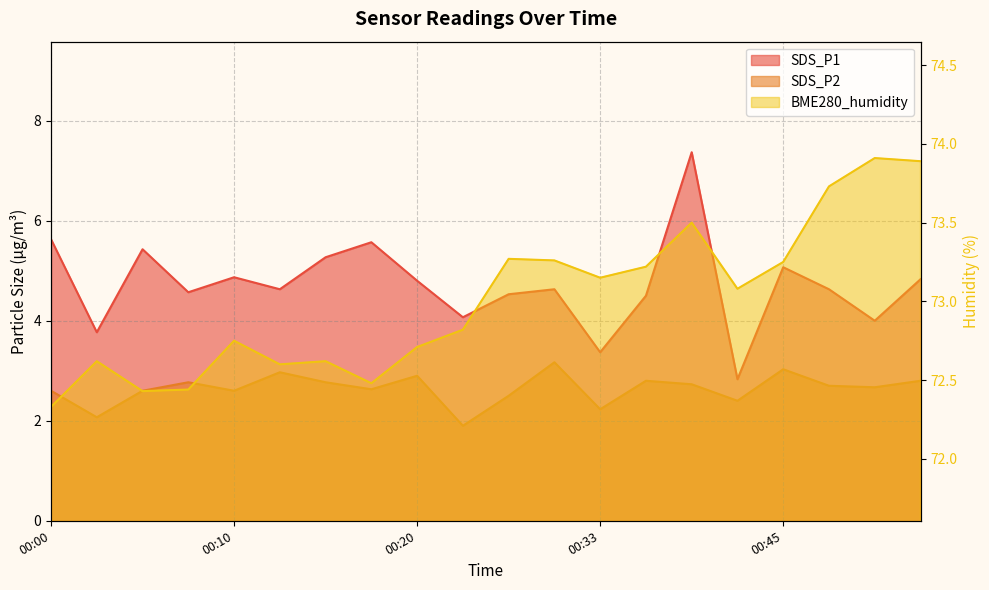

What is the total value across all series at 00:53?

81.5